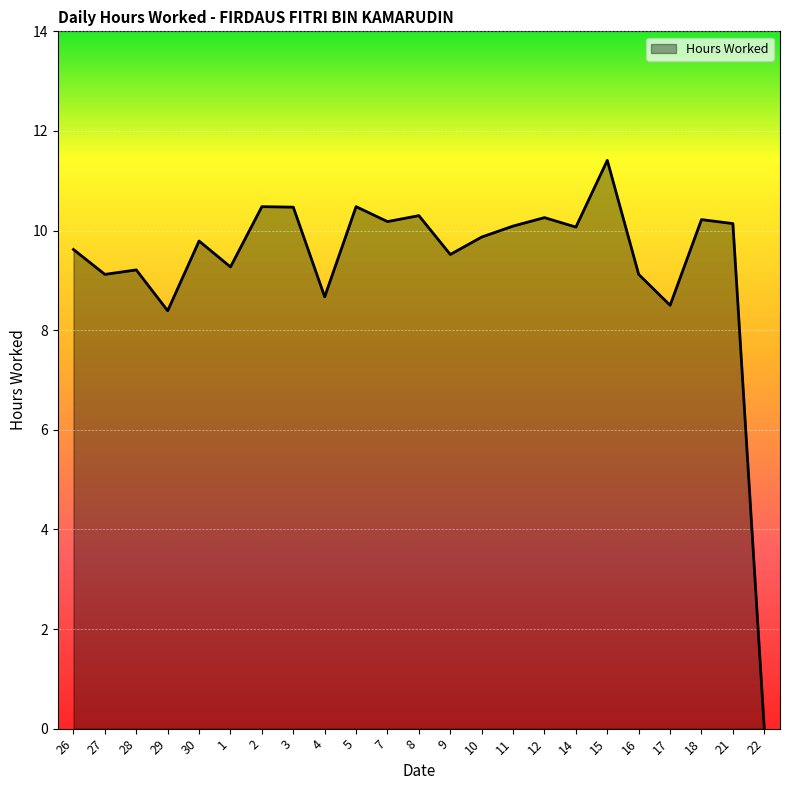

What position from the left is 30?

5